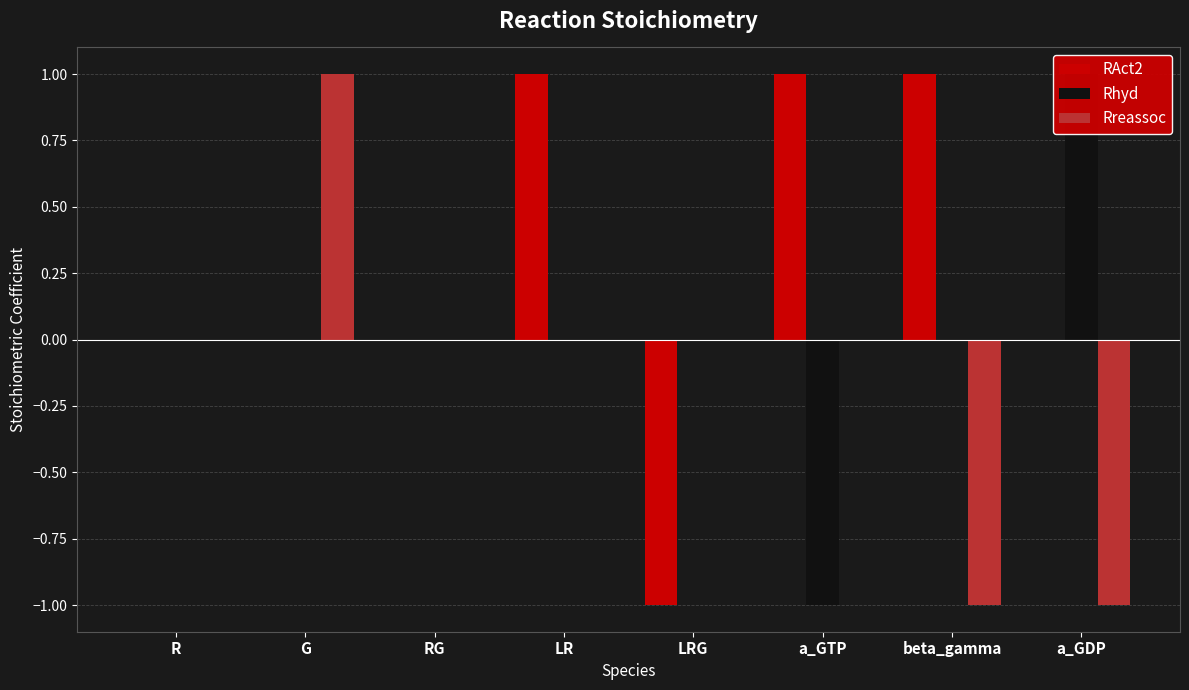

What are all the series names shown in the legend?

RAct2, Rhyd, Rreassoc